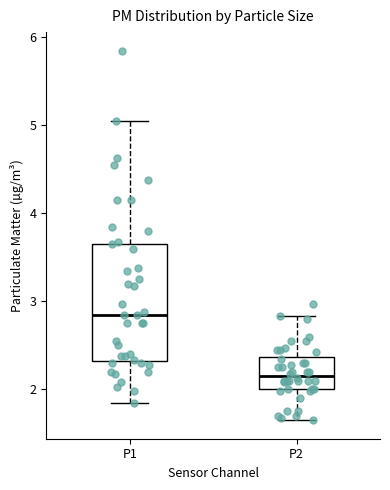

Reading left to right, transcribe this box plot: for each box, give where its median line is, the range the box spans, and where its two whiskers end, as read against the y-axis. The values are not printed on the chart, so give them approximately, as read against the axis.

P1: median 2.9, box 2.3 to 3.7, whiskers 1.9 to 5.1
P2: median 2.2, box 2.0 to 2.4, whiskers 1.7 to 2.8